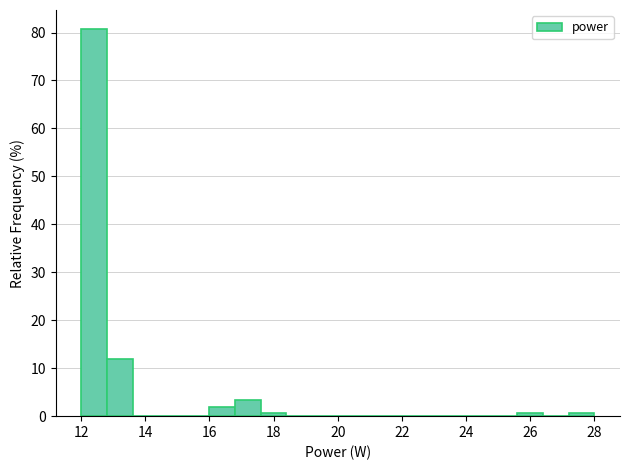

How tall is the bar that spans 16.8 to 17.6 on the x-axis? The values are not printed on the chart, so give them approximately, as read against the axis.

3